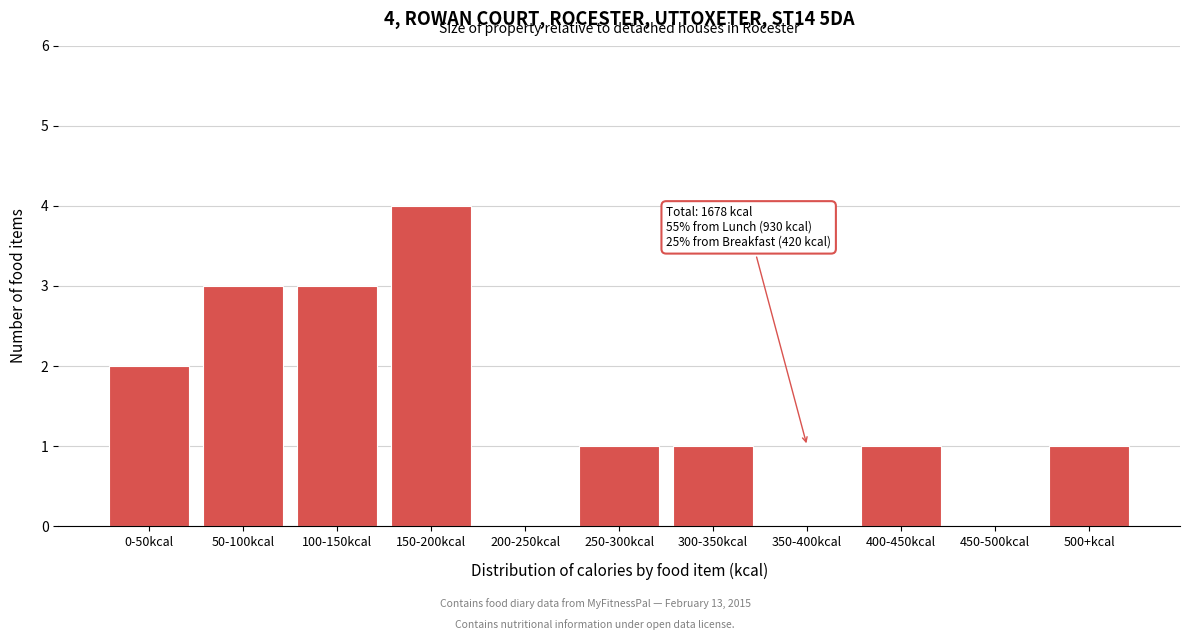

Reading left to right, what are all the values shown in this chart?

0-50kcal=2	50-100kcal=3	100-150kcal=3	150-200kcal=4	200-250kcal=0	250-300kcal=1	300-350kcal=1	350-400kcal=0	400-450kcal=1	450-500kcal=0	500+kcal=1